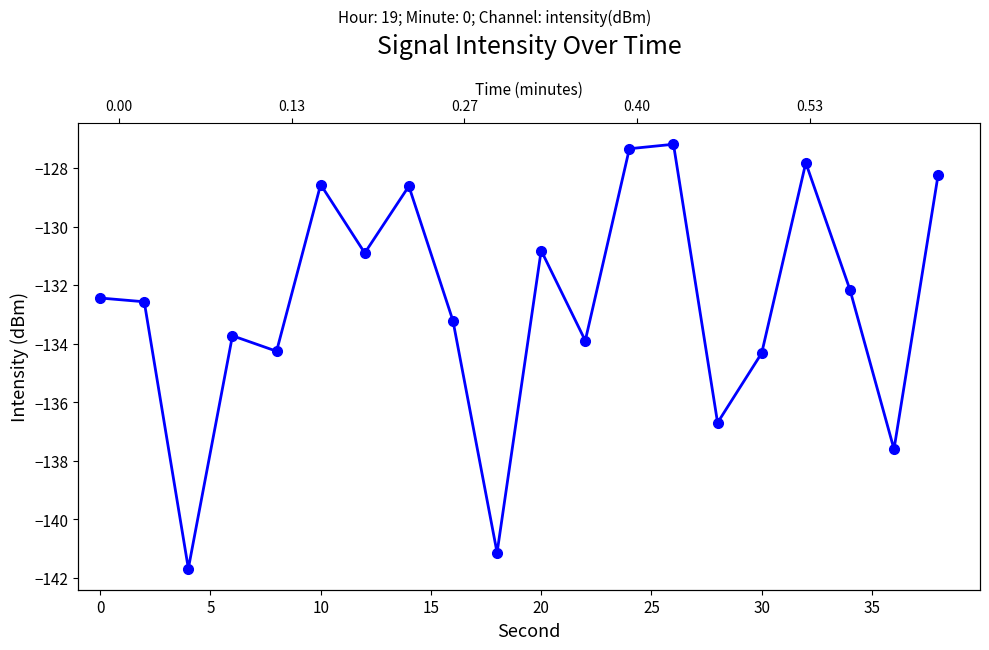

What is the minimum value shown in the chart?

-141.7